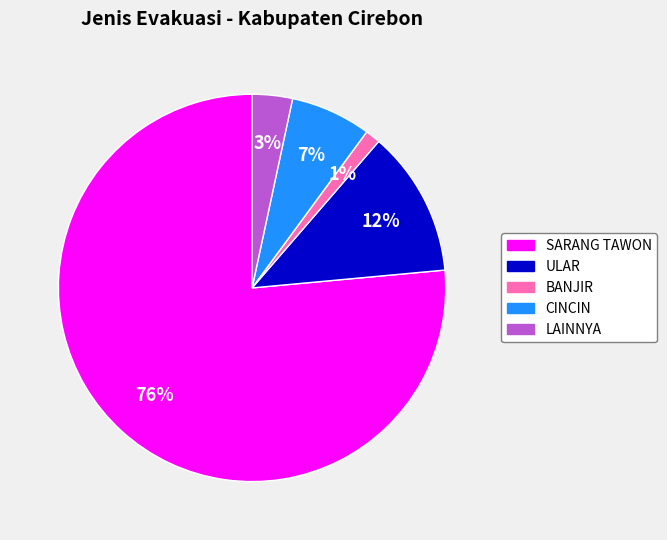

What is the smallest slice in the pie chart?

BANJIR